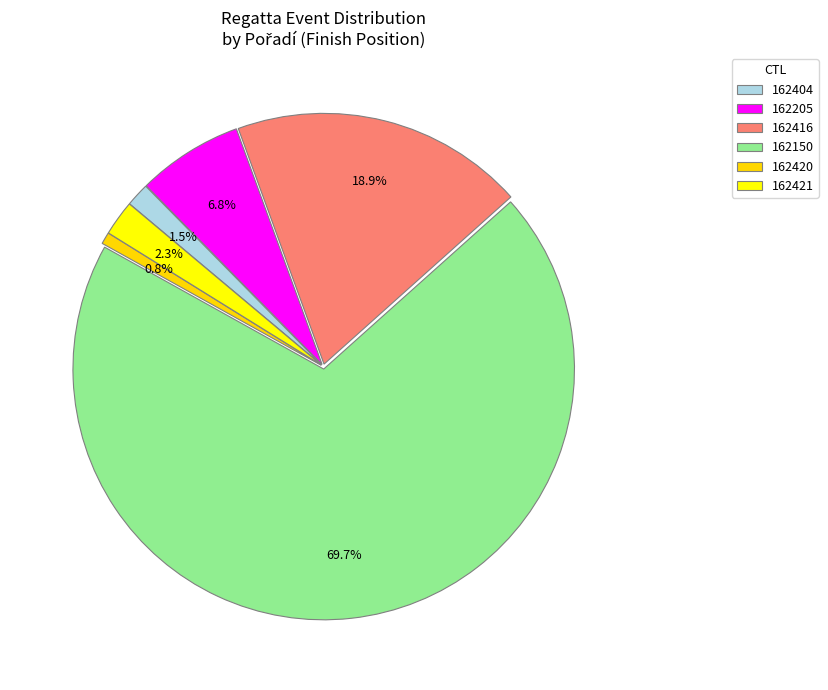

Which category has the smallest portion of the pie?

162420